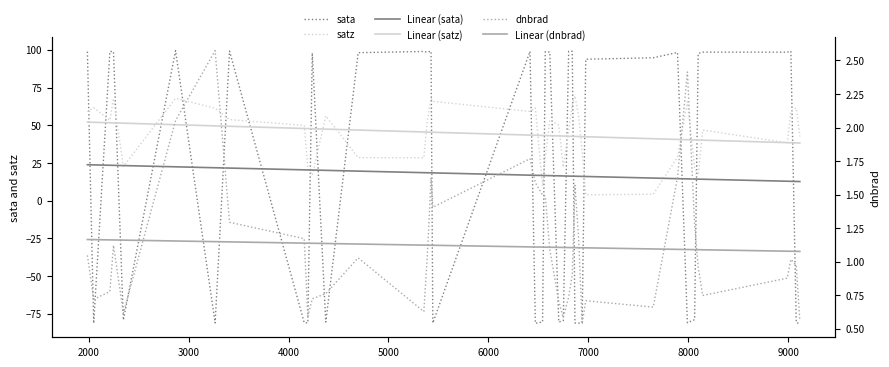

What is the maximum value for Linear (sata)?

23.8